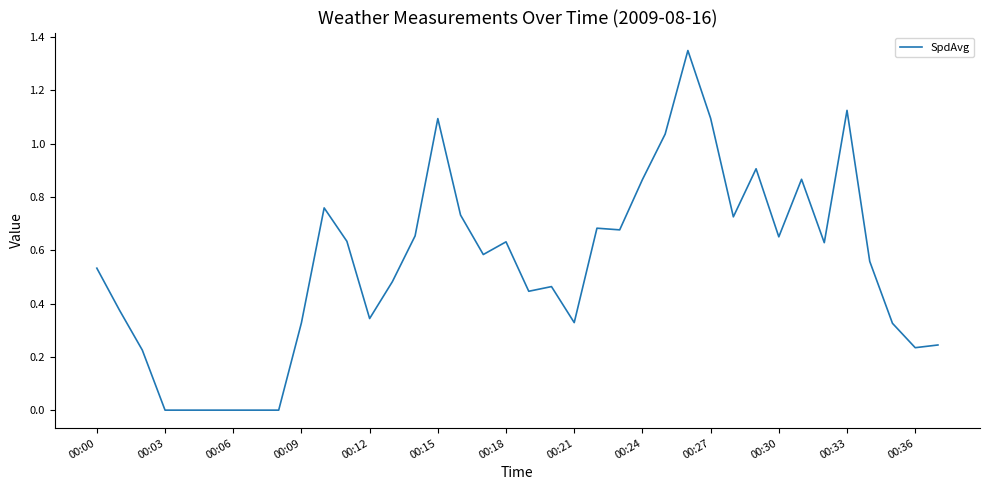

How many categories are shown in the chart?

38